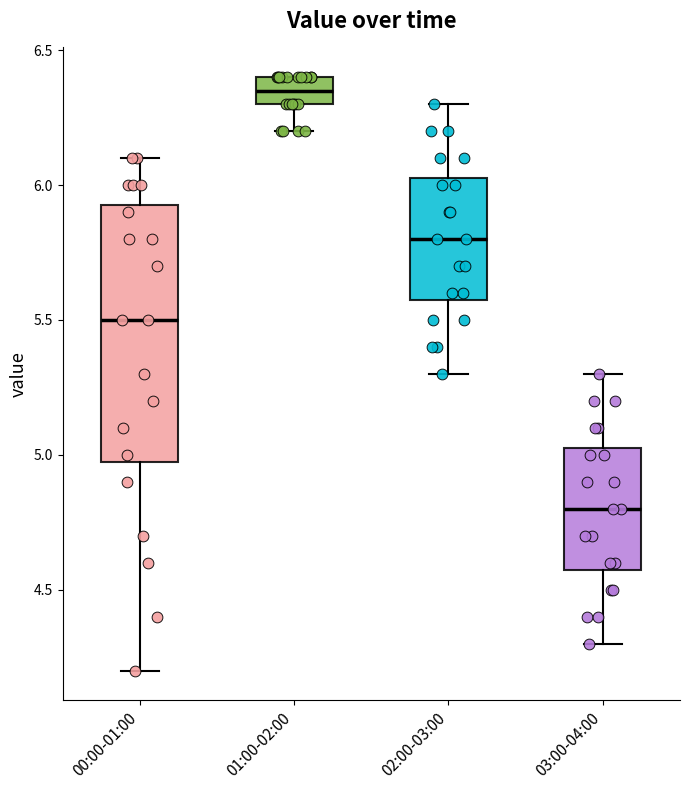

Which box has the lowest median line?

03:00-04:00